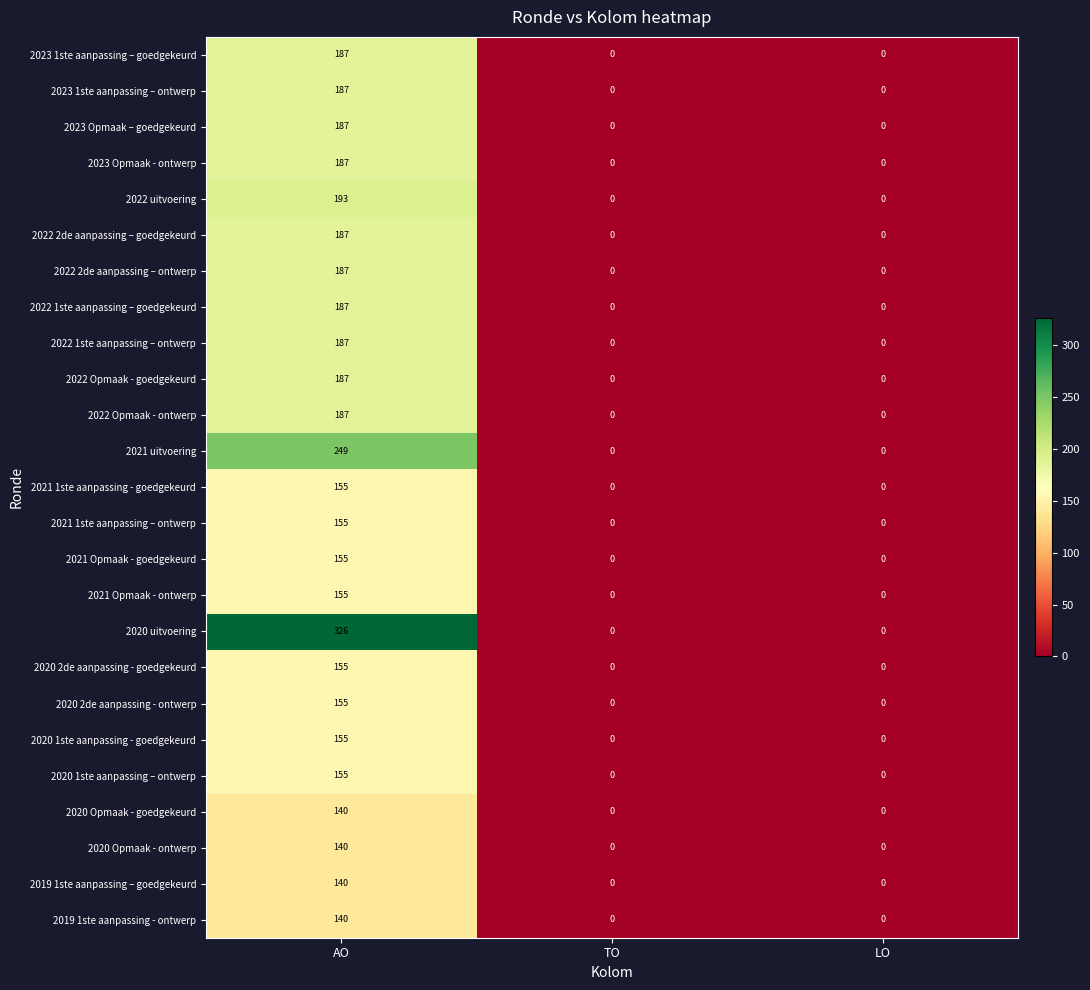

The value of 2021 Opmaak - goedgekeurd at AO is 155. True or false?

True